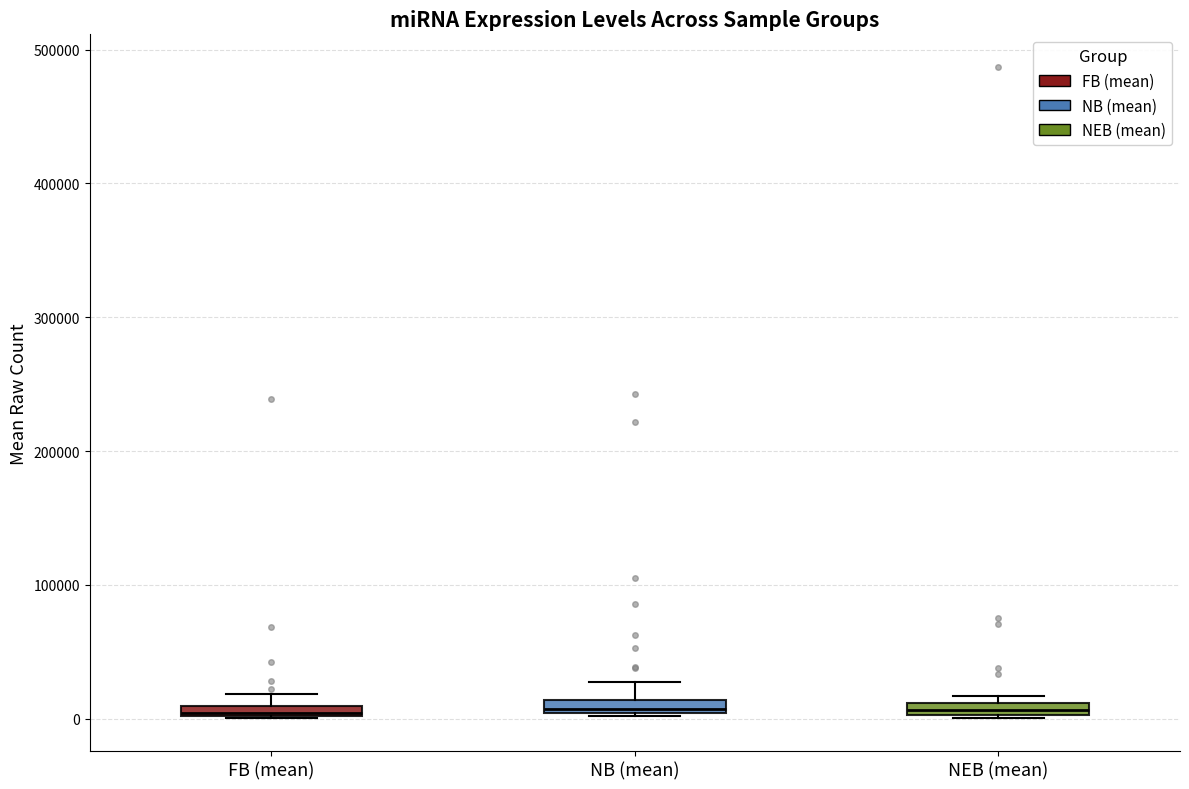

Where is the upper edge of the box for FB (mean) on the y-axis? The values are not printed on the chart, so give them approximately, as read against the axis.

10000